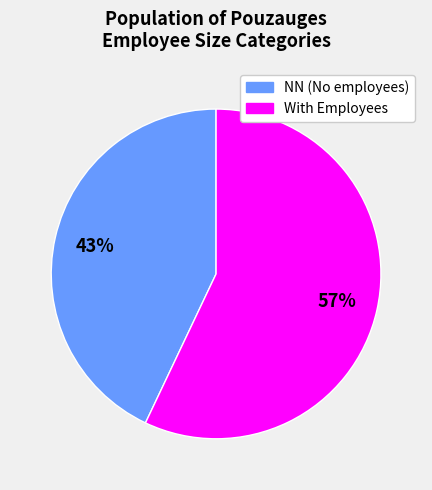

Is there any slice that represents more than half of the pie?

Yes